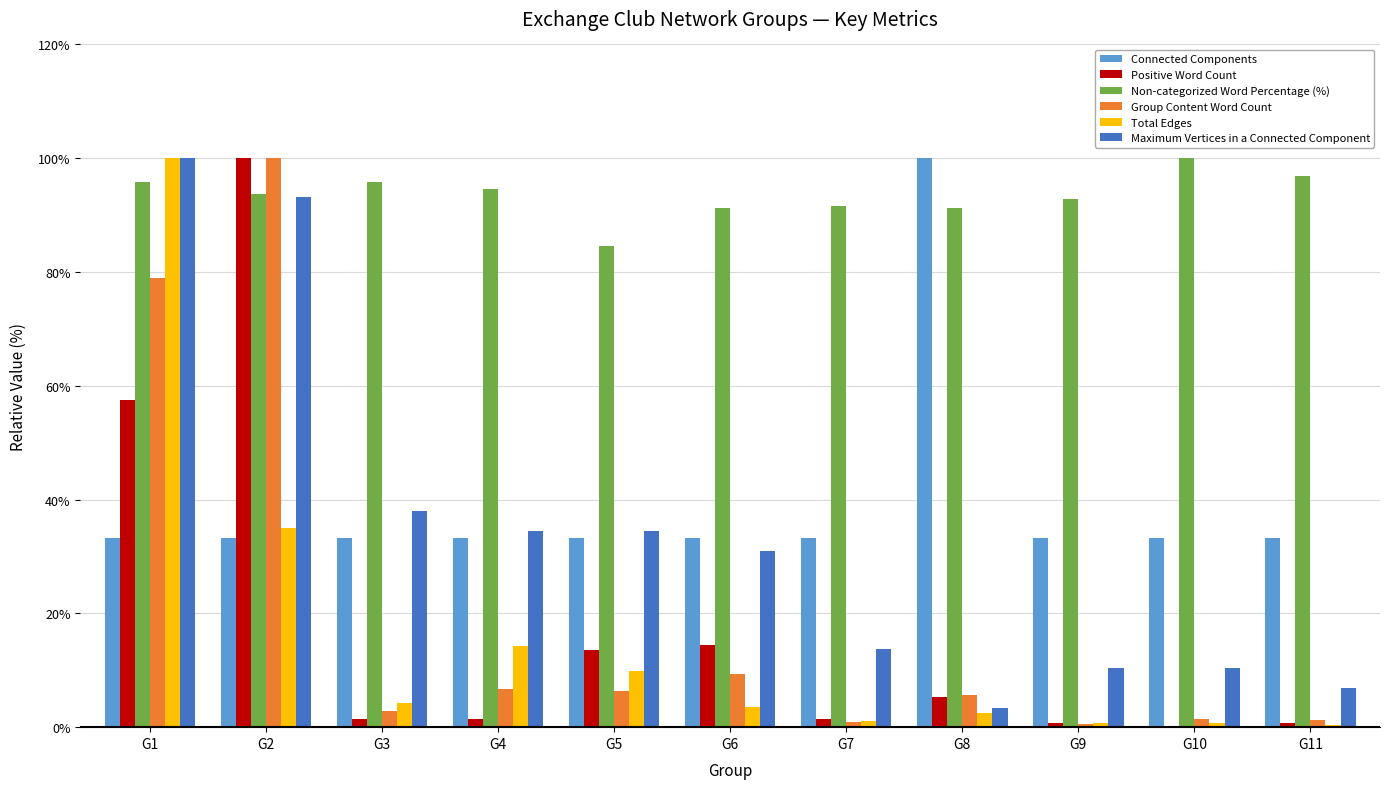

What is the highest value of the Connected Components series?

100.0